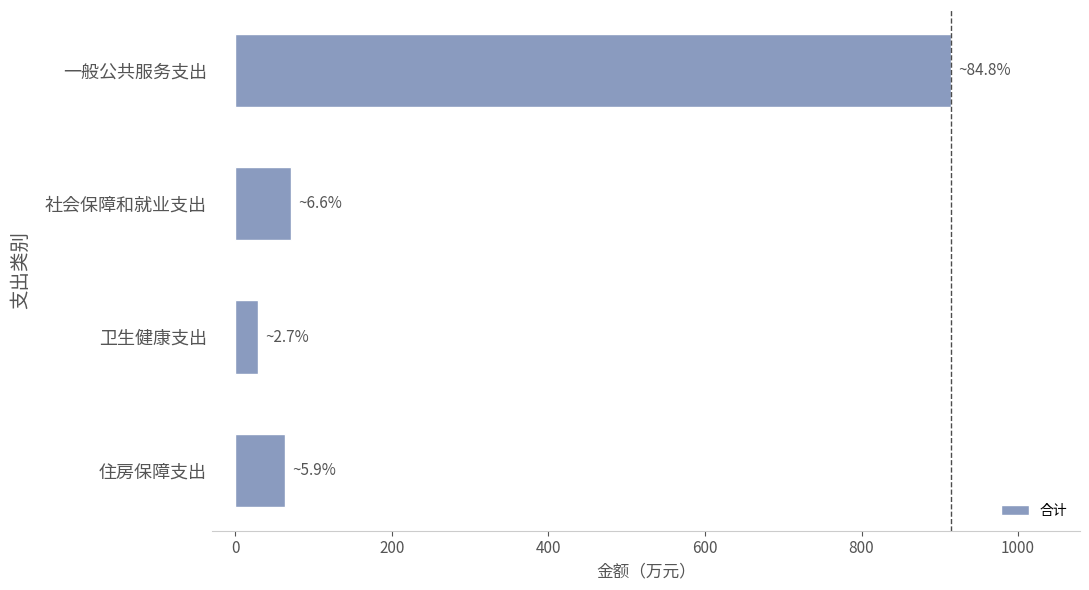

What is the sum of the values at 一般公共服务支出 and 社会保障和就业支出?

985.7